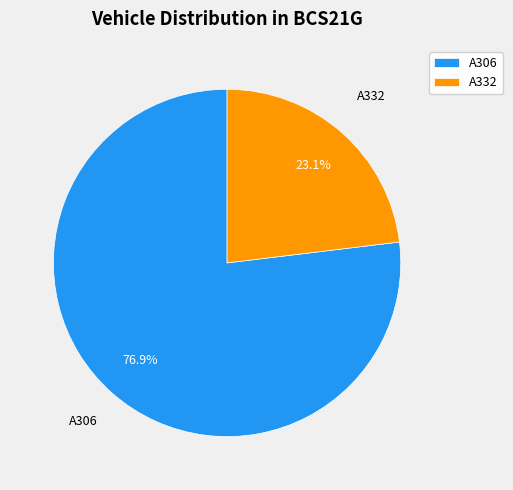

Which has a higher value, A306 or A332?

A306